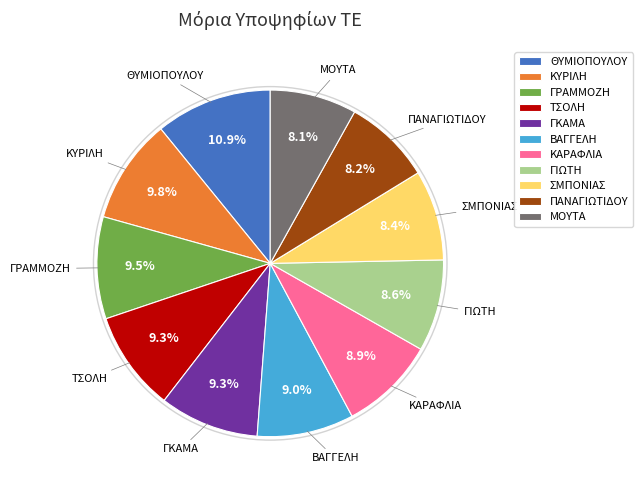

Between ΓΡΑΜΜΟΖΗ and ΓΙΩΤΗ, which is larger?

ΓΡΑΜΜΟΖΗ